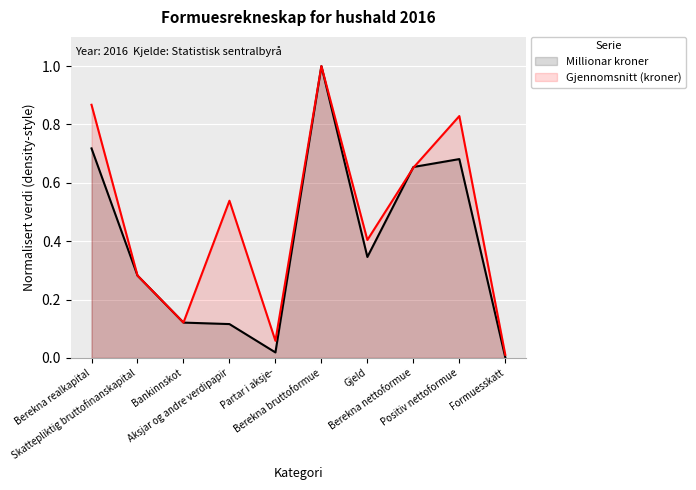

True or false: Millionar kroner has more than 2 points higher than both neighbors.

False